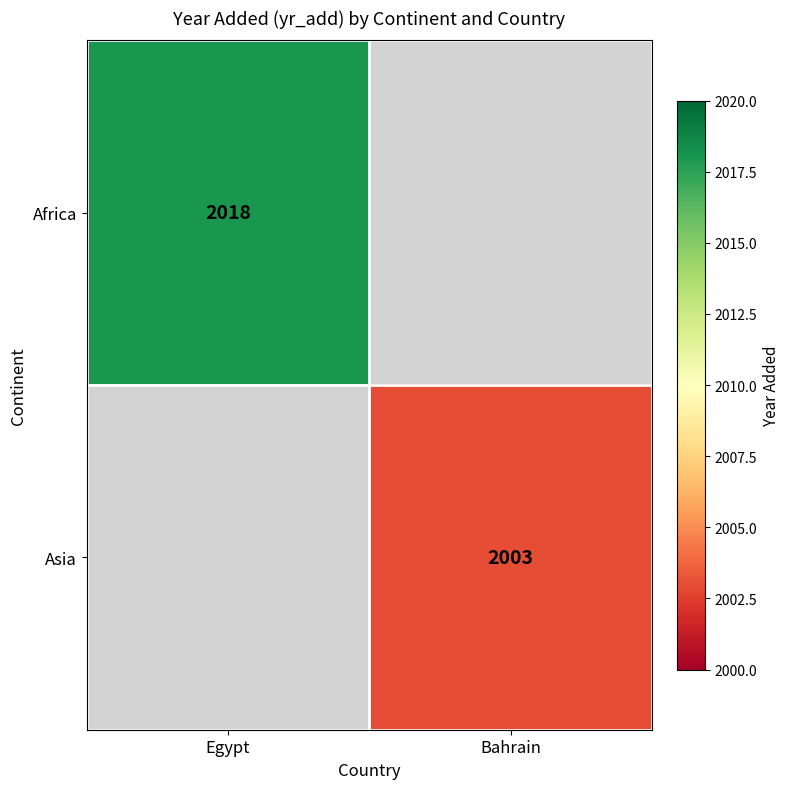

Which label corresponds to the largest value in the chart?

Egypt